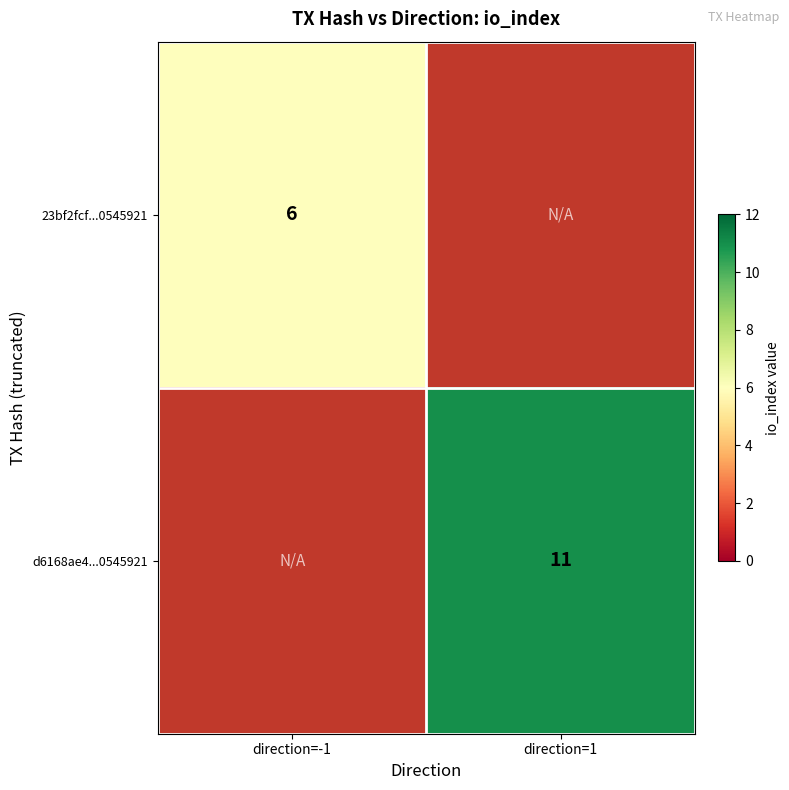

The value of 23bf2fcf...0545921 at direction=-1 is 8. True or false?

False